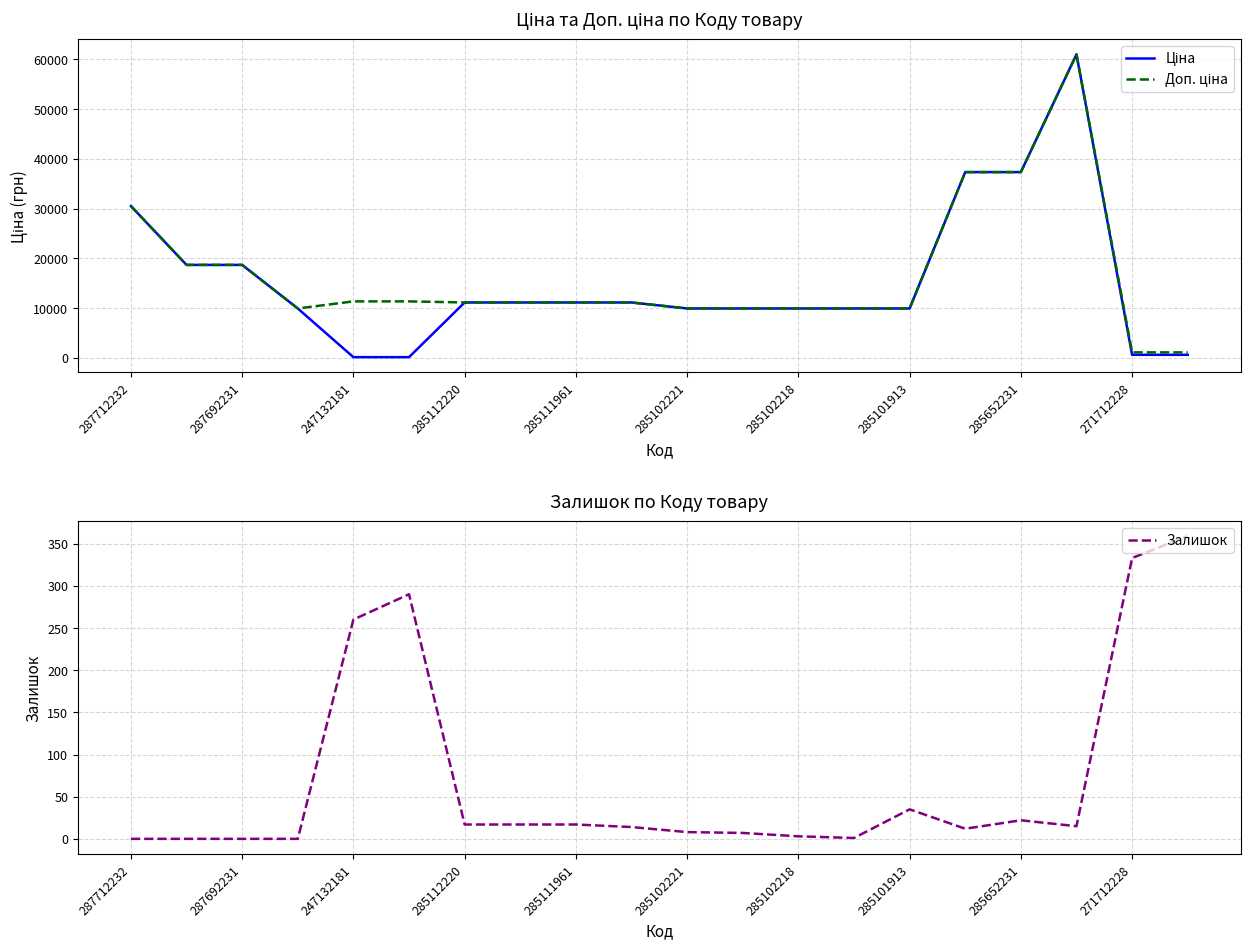

What is the difference between the second highest and second lowest values in the Залишок series?

333